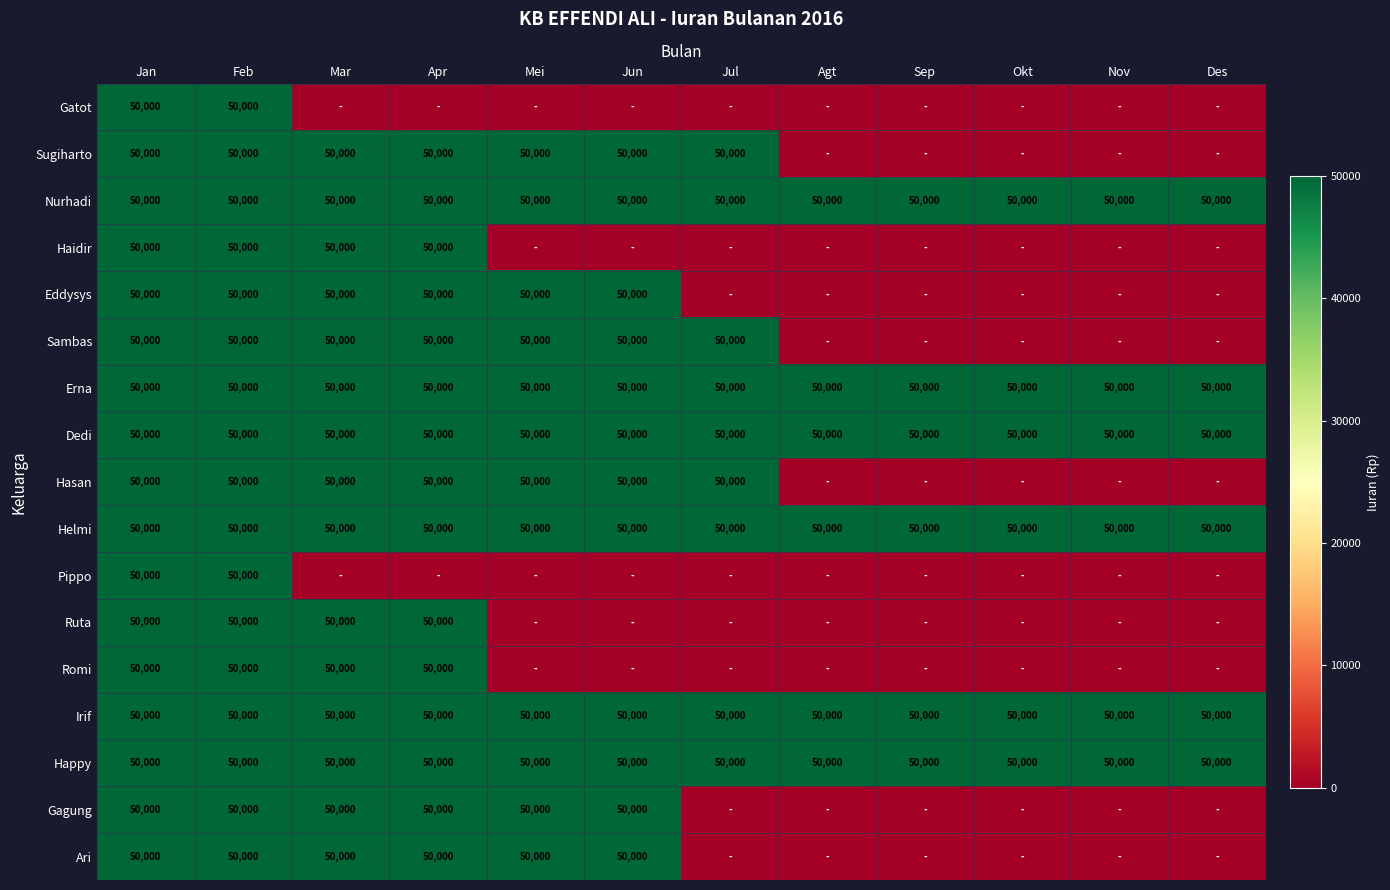

How many categories are shown in the chart?

12